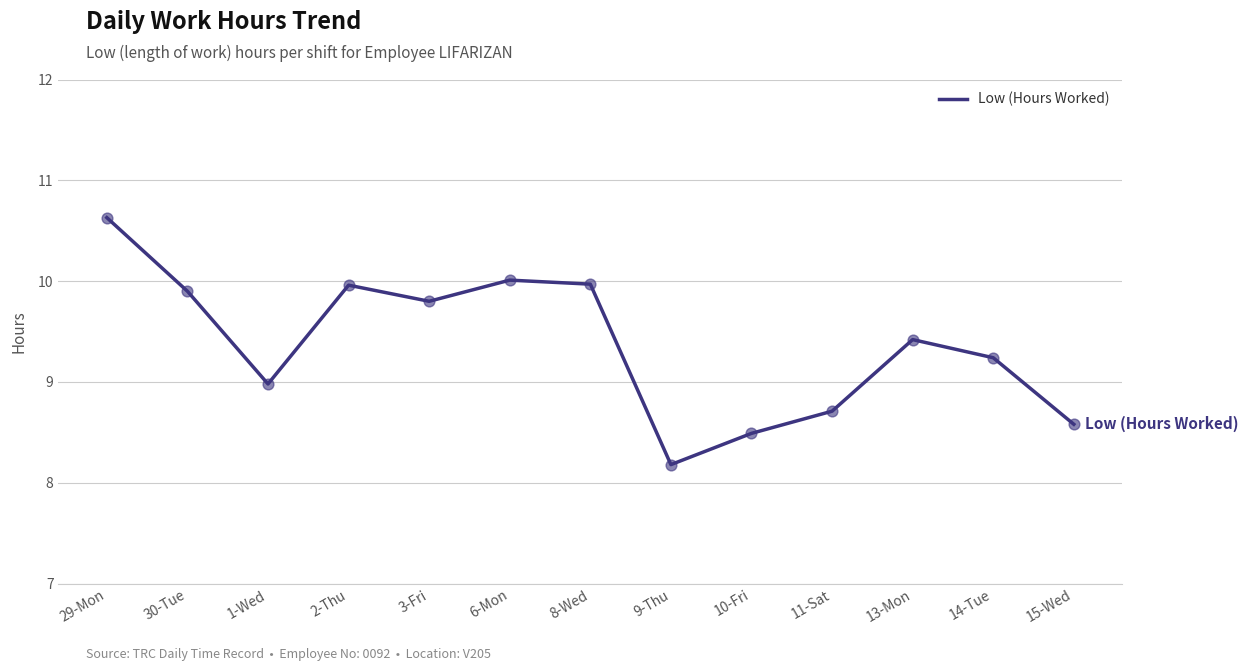

Between 6-Mon and 15-Wed, which is larger?

6-Mon